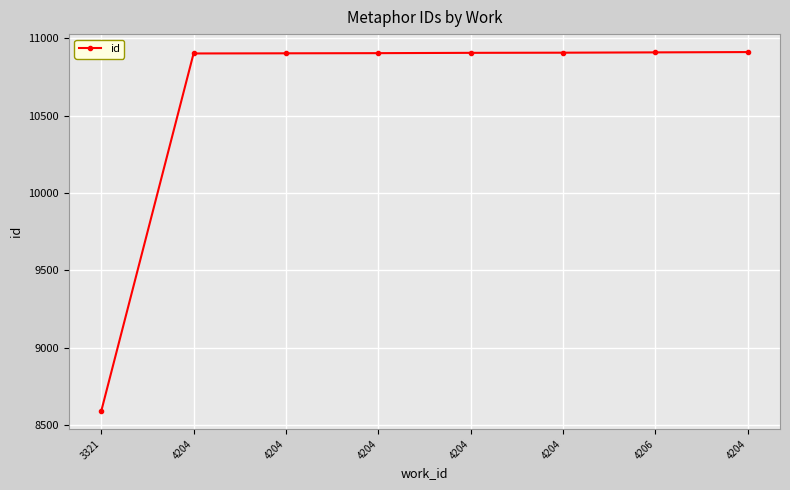

How many values are below 10906?

4